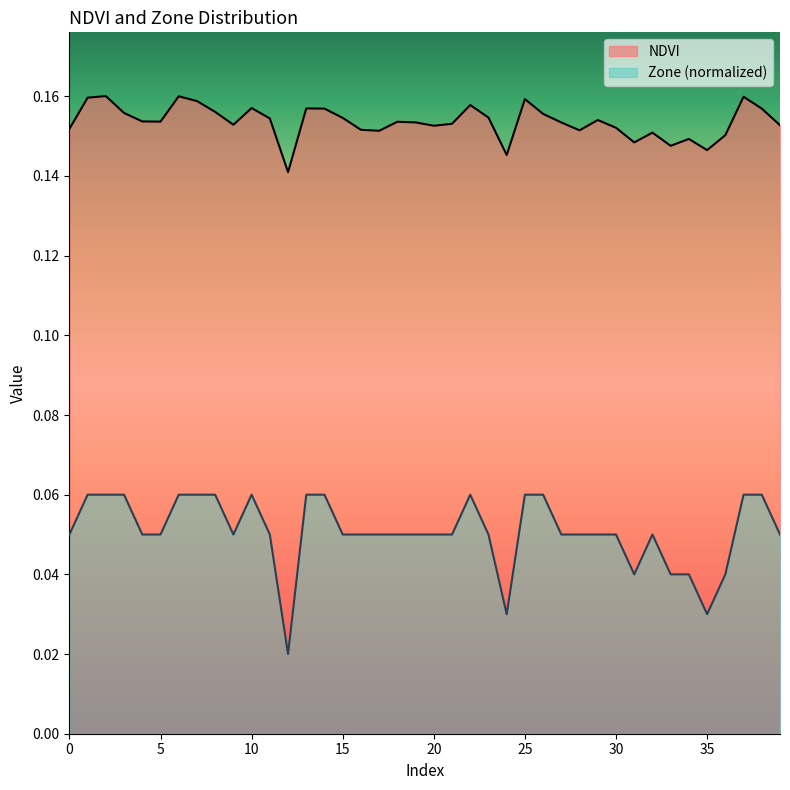

At how many categories does at least one series exceed 0?

40